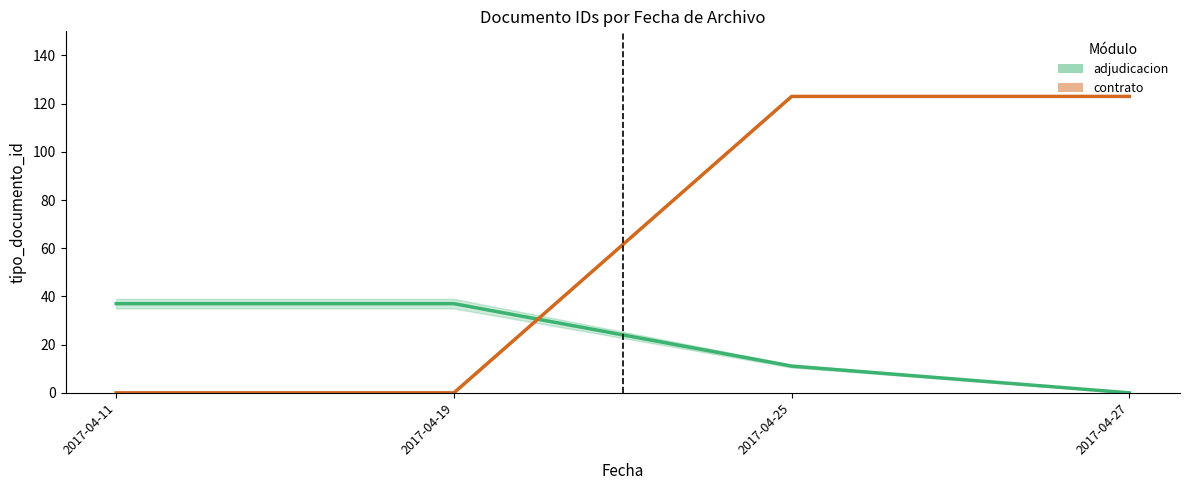

What are all the series names shown in the legend?

adjudicacion, contrato